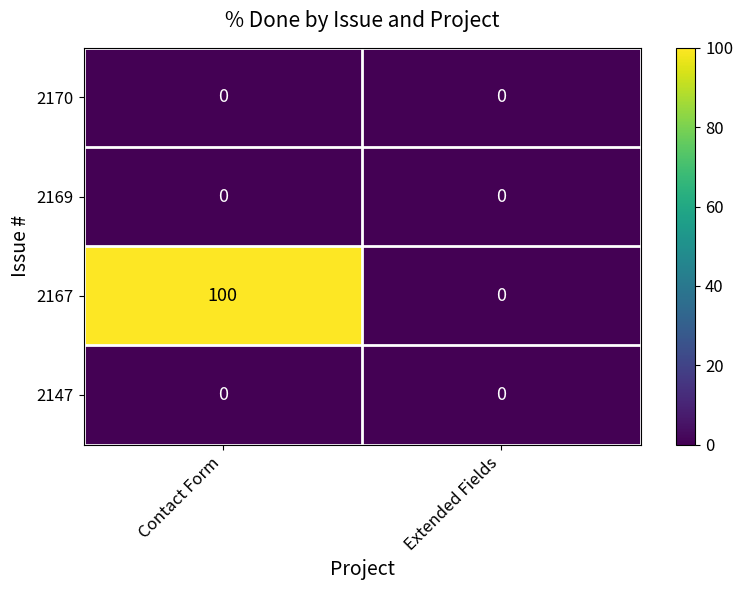

Rank the categories by 2167 value from lowest to highest.

Extended Fields, Contact Form